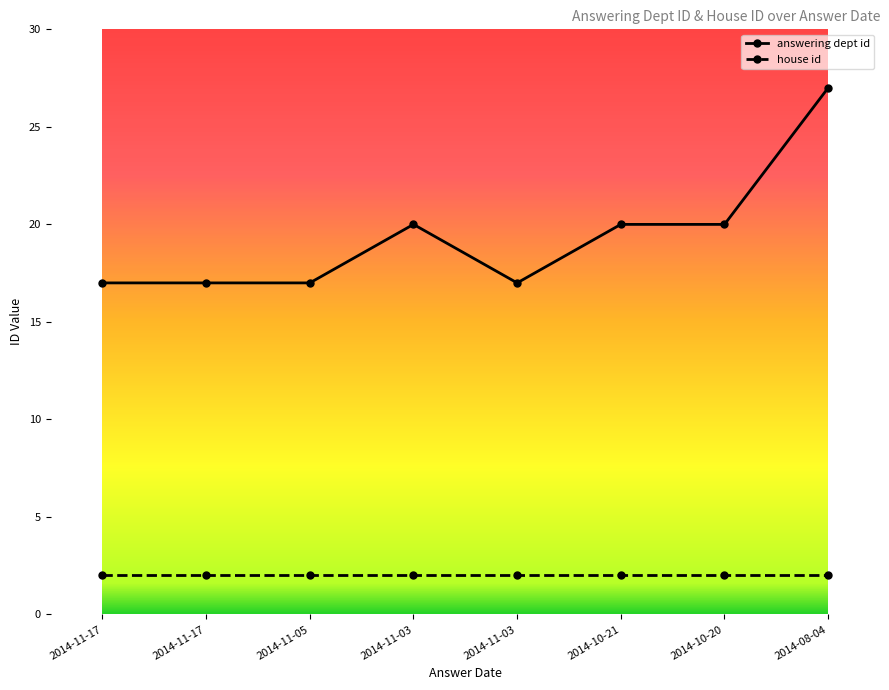

Which has a higher value, 2014-11-05 or 2014-10-21?

2014-10-21